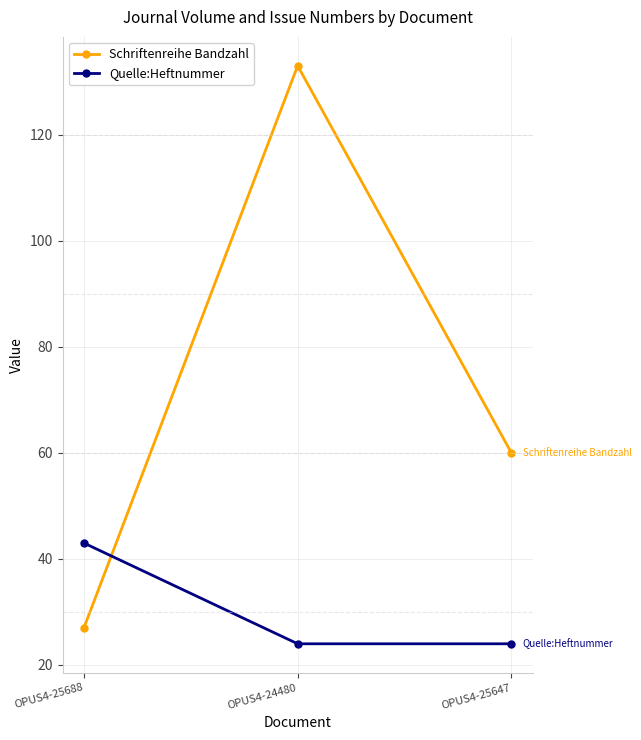

Reading left to right, extract all data points from this chart.

Schriftenreihe Bandzahl: OPUS4-25688=27	OPUS4-24480=133	OPUS4-25647=60
Quelle:Heftnummer: OPUS4-25688=43	OPUS4-24480=24	OPUS4-25647=24